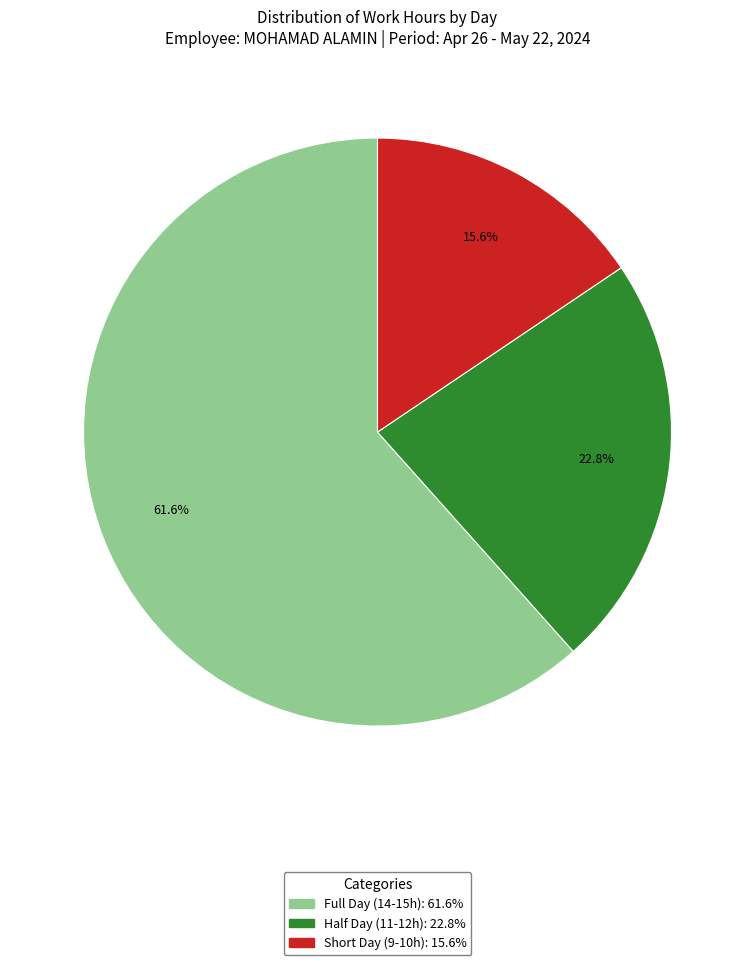

Is there a majority slice in this chart?

Yes